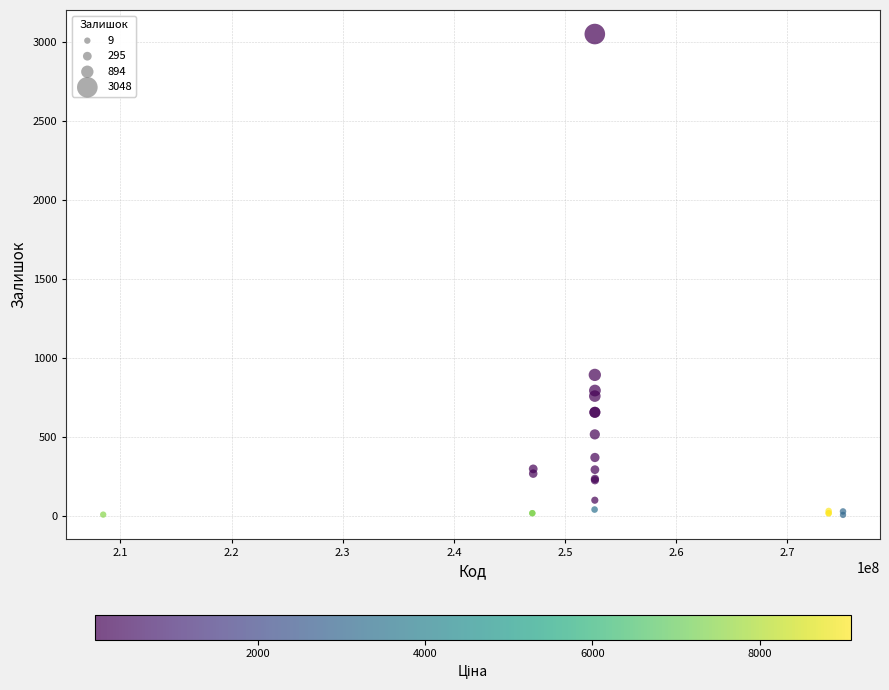

What Y value in the scatter plot is closest to 1528?

894